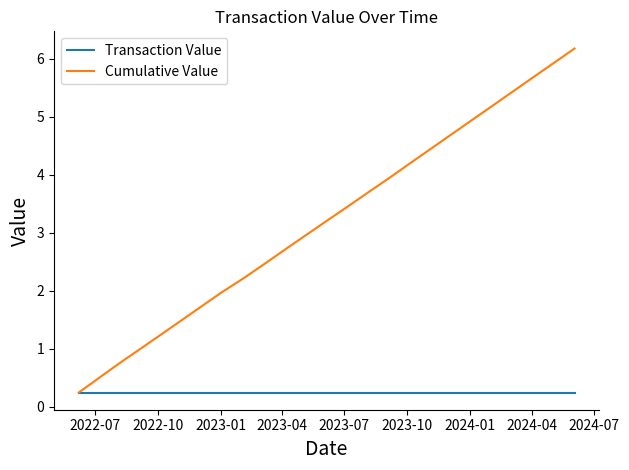

Which series has the widest spread of values?

Cumulative Value